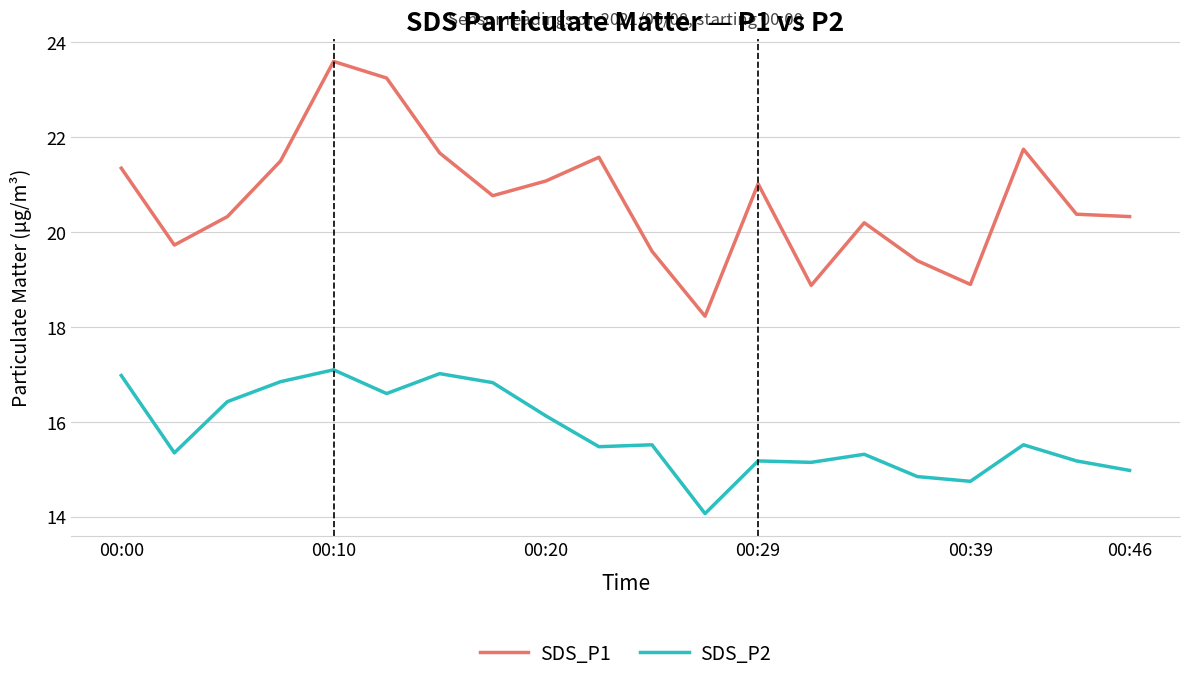

What is the difference between the maximum and minimum values in the SDS_P2 series?

3.0